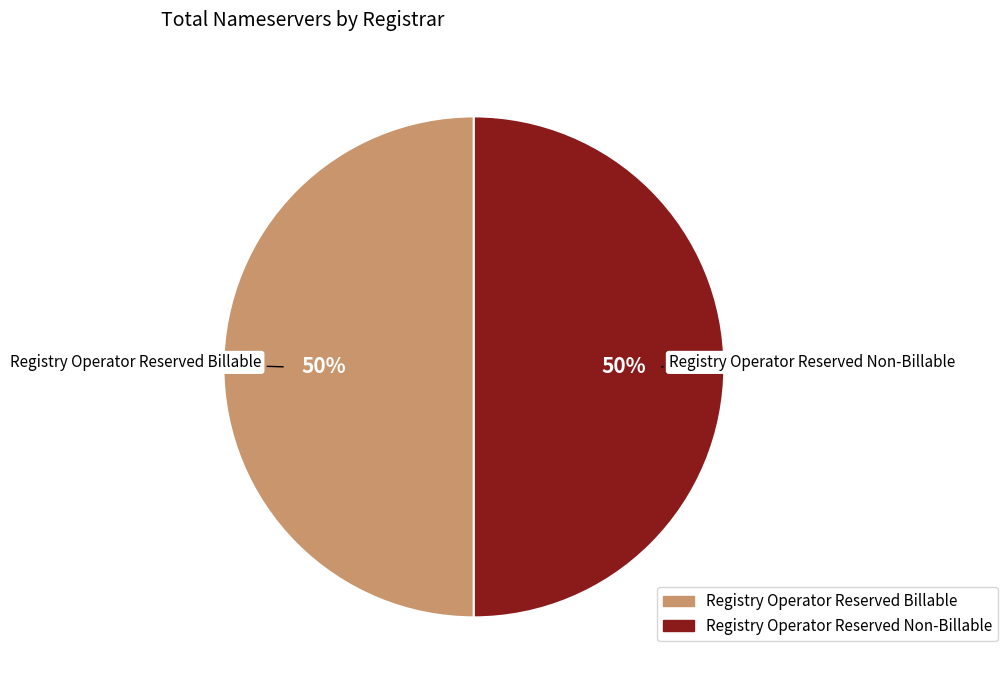

To the nearest percent, what is the difference between the largest and smallest slice percentages?

0%